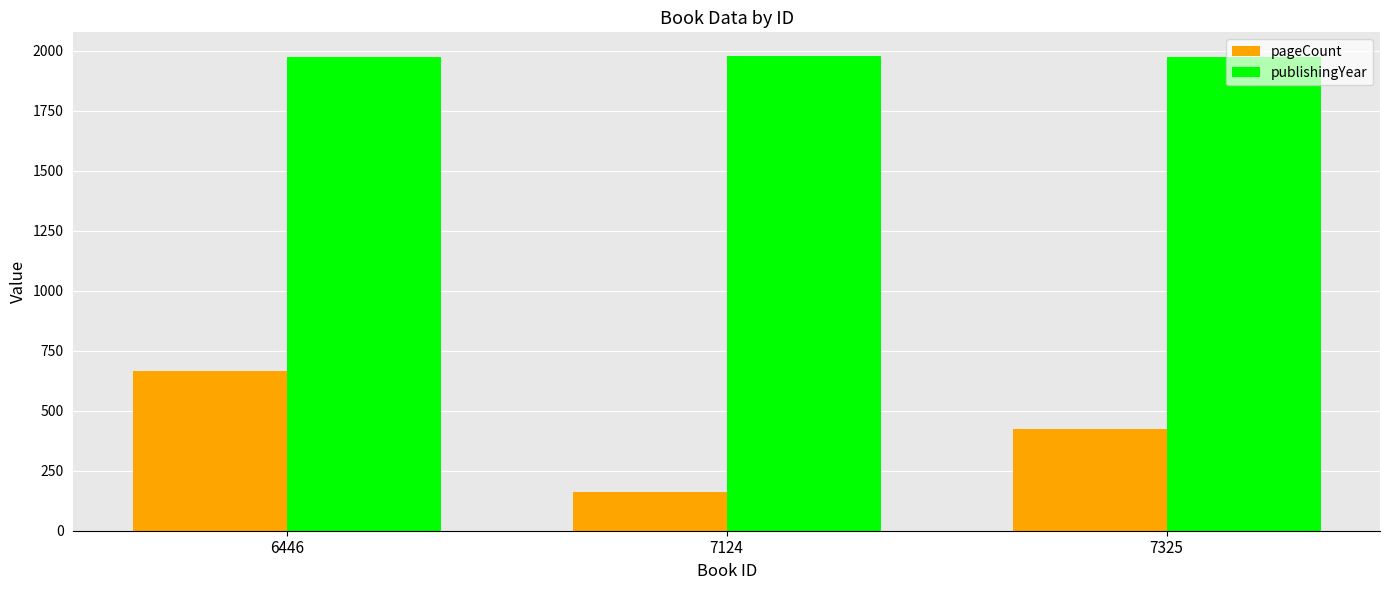

How many groups of bars are there?

3